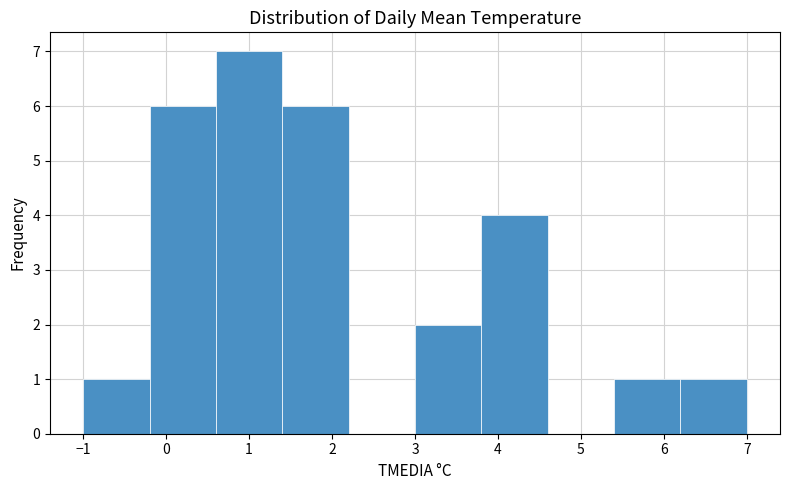

Reading left to right, list every bar in this chart as the range it spans on the x-axis followed by its height. The values are not printed on the chart, so give them approximately, as read against the axis.

-1.0 to -0.2: 1
-0.2 to 0.6: 6
0.6 to 1.4: 7
1.4 to 2.2: 6
2.2 to 3.0: 0
3.0 to 3.8: 2
3.8 to 4.6: 4
4.6 to 5.4: 0
5.4 to 6.2: 1
6.2 to 7.0: 1